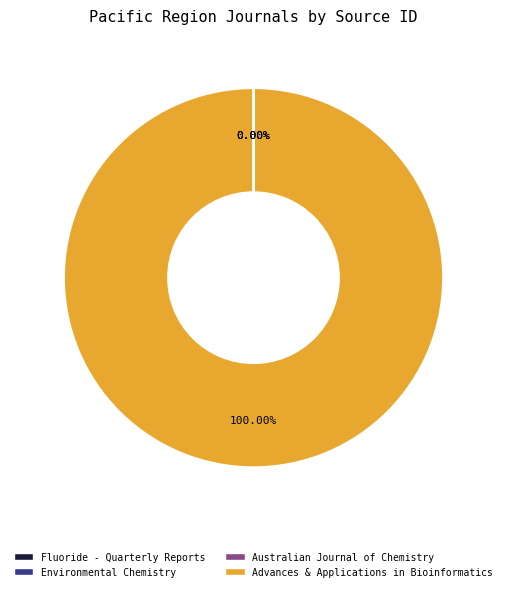

Is there a majority slice in this chart?

Yes